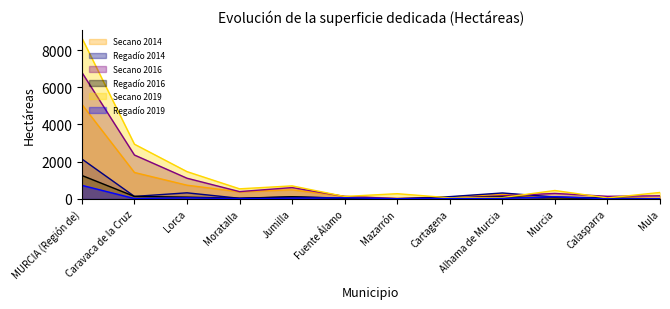

What value does the Secano 2016 series have at Jumilla, to the nearest 50?

600